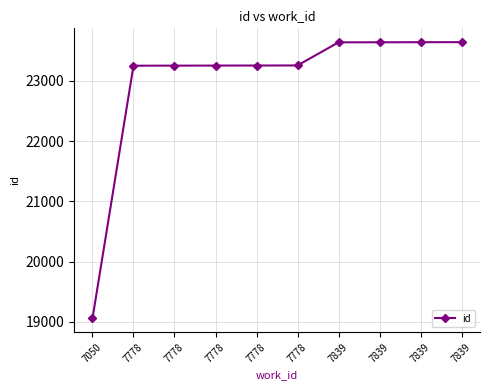

What is the sum of all values?

229901